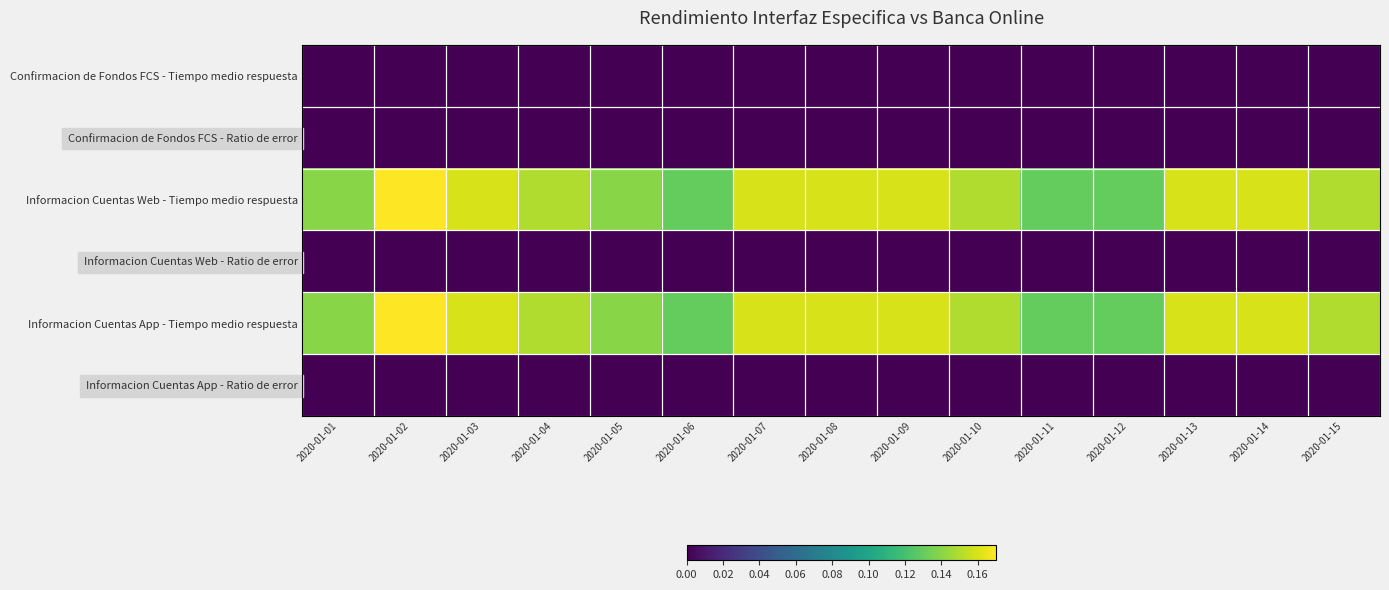

List the series in order of their peak value, lowest first.

Confirmacion de Fondos FCS - Tiempo medio respuesta, Confirmacion de Fondos FCS - Ratio de error, Informacion Cuentas Web - Ratio de error, Informacion Cuentas App - Ratio de error, Informacion Cuentas Web - Tiempo medio respuesta, Informacion Cuentas App - Tiempo medio respuesta